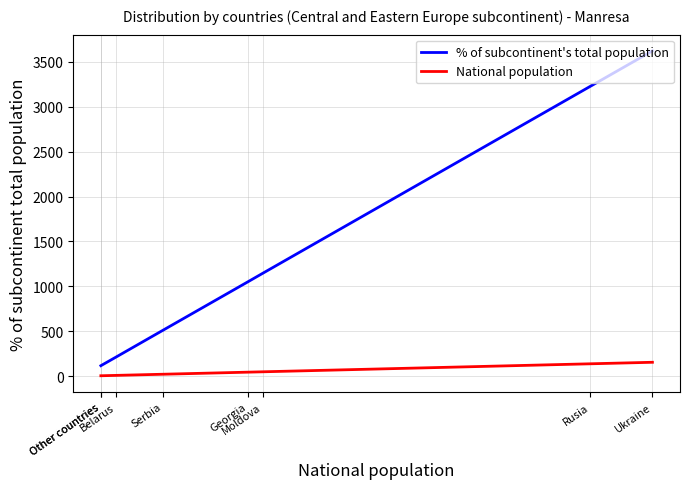

Which series changed the most between Georgia and Other countries?

% of subcontinent's total population